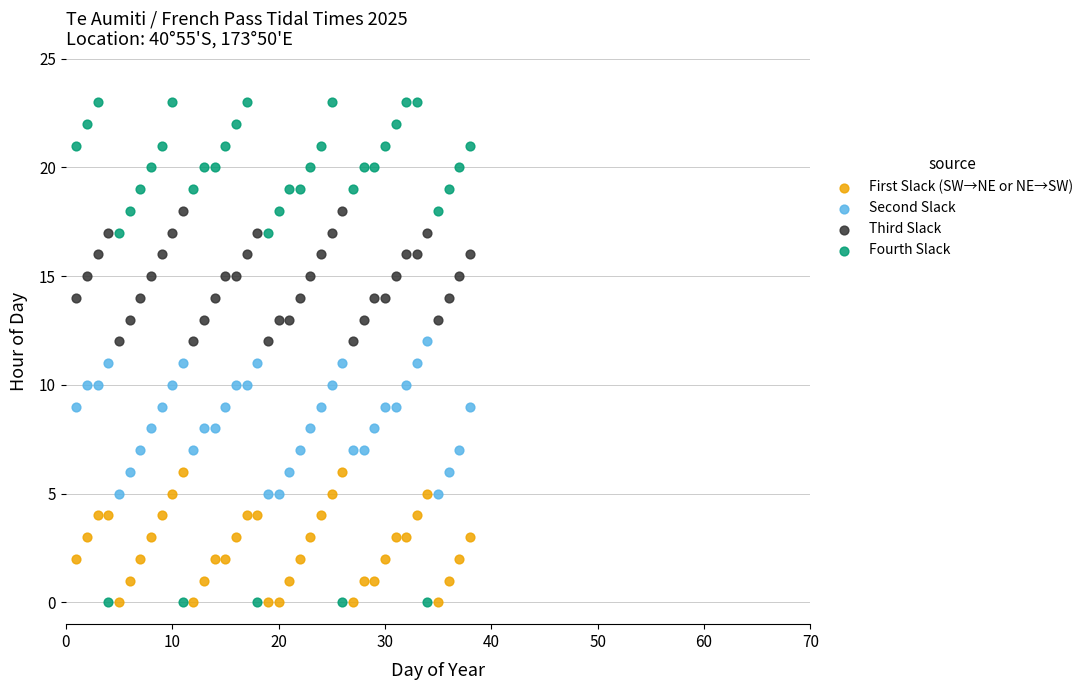

Which series contains the highest Y value?

Fourth Slack